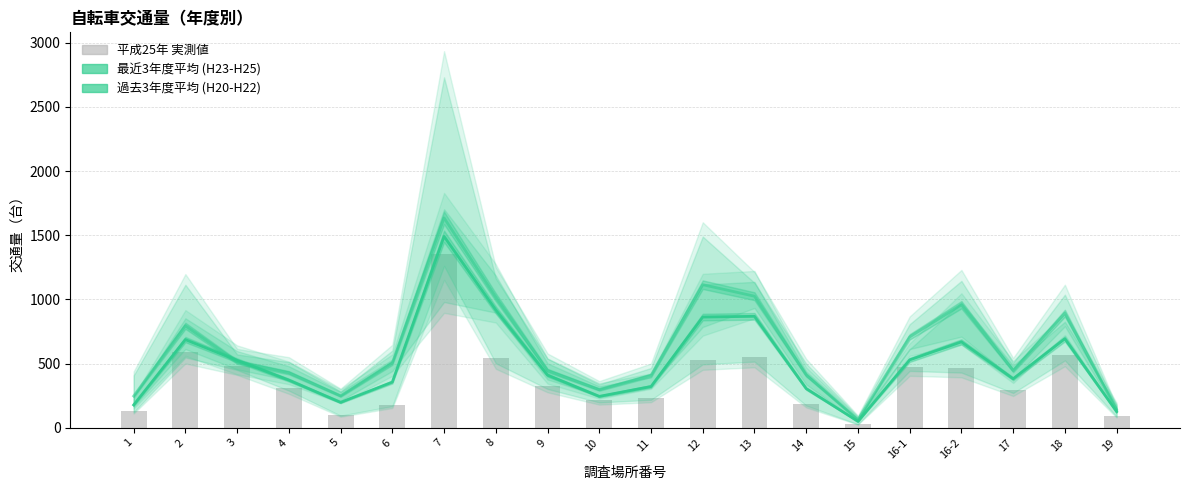

What is the sum of the 平成22年 values at 9 and 10?

743.0